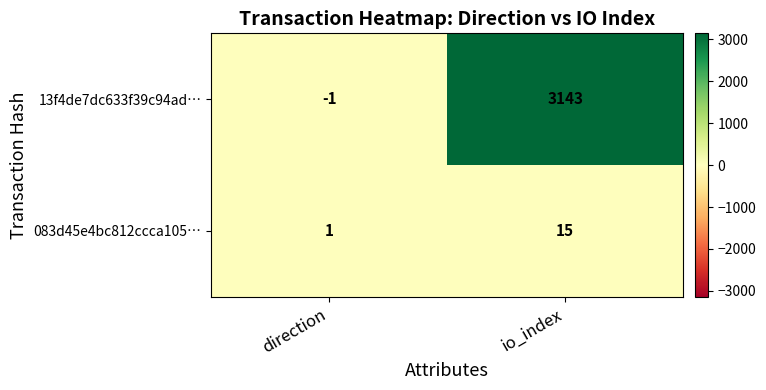

What is the smallest value displayed?

-1